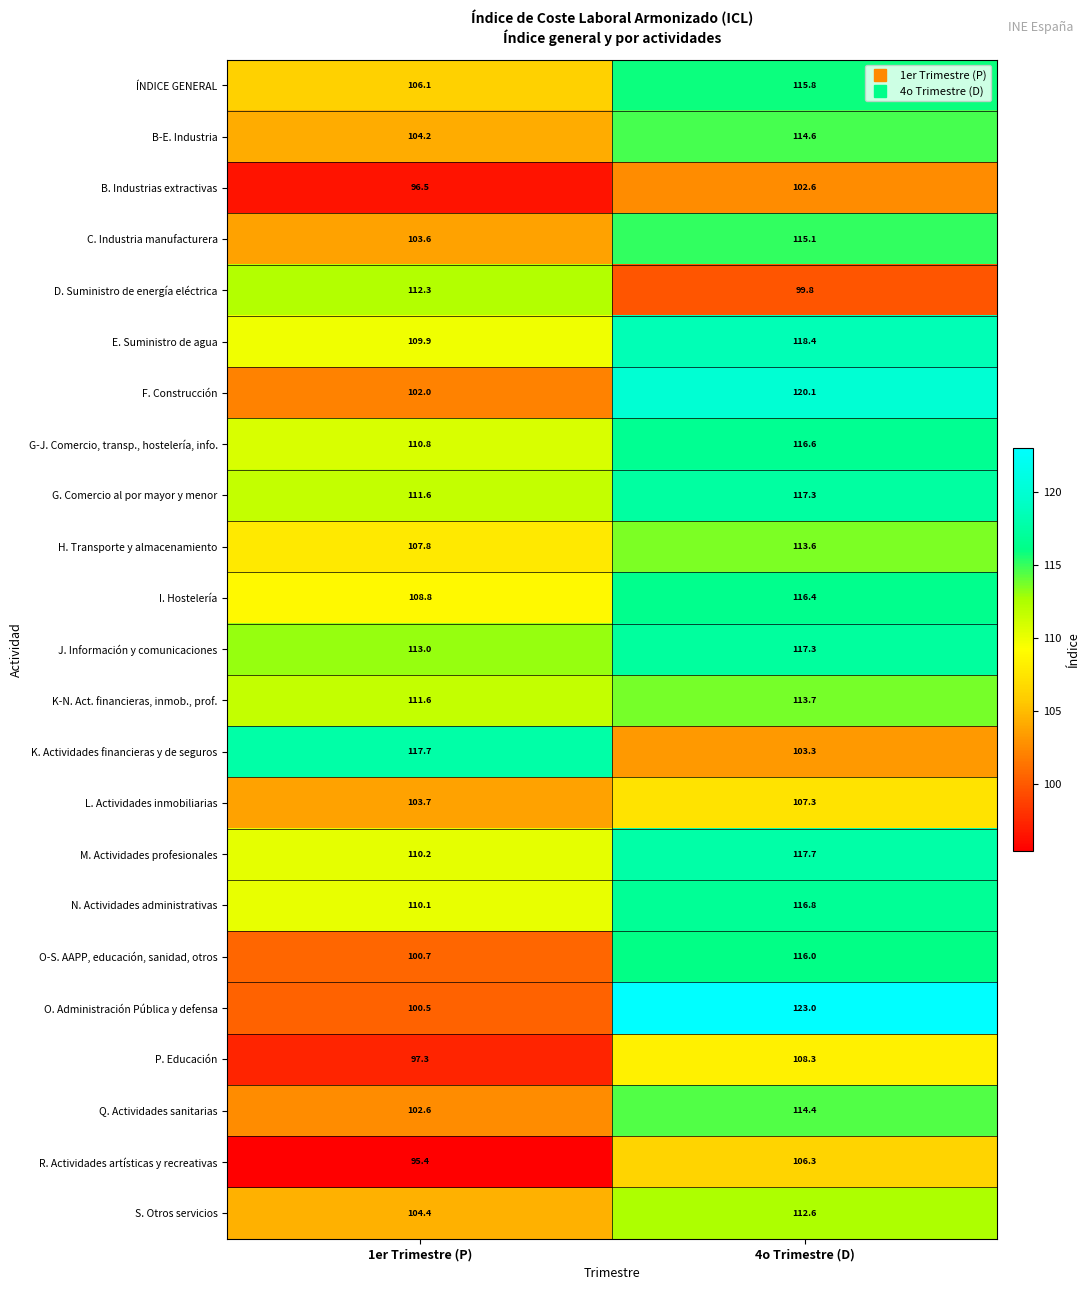

What value does the H. Transporte y almacenamiento series have at 4o Trimestre (D)?

113.6